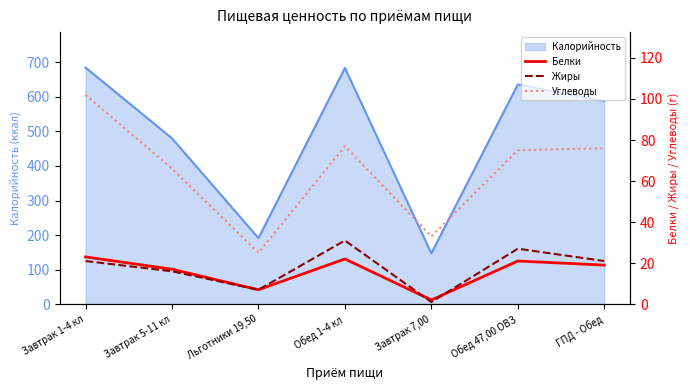

What is the sum of the Жиры values at Завтрак 1-4 кл and Завтрак 5-11 кл?

37